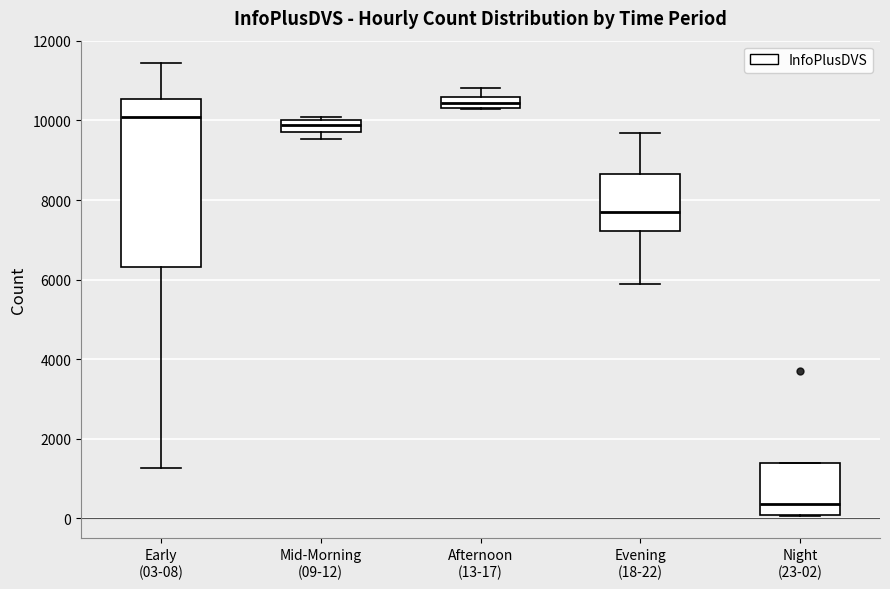

Where is the lower edge of the box for Mid-Morning (09-12) on the y-axis? The values are not printed on the chart, so give them approximately, as read against the axis.

9800